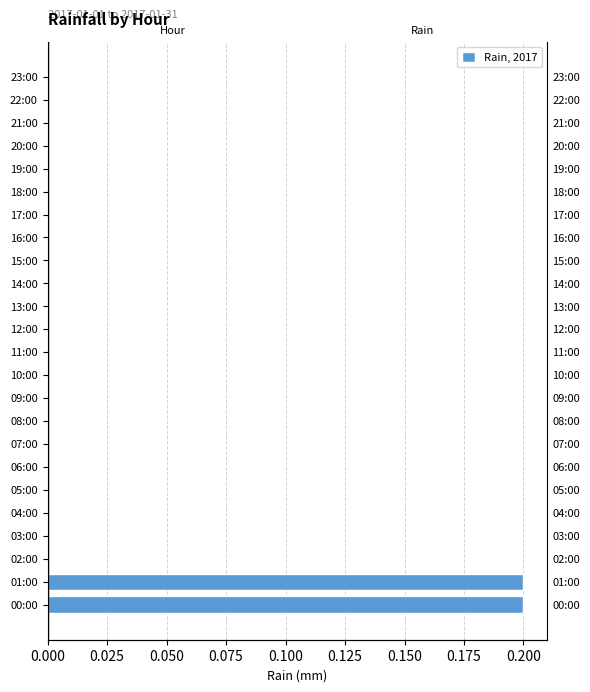

The chart shows a value of 0.0 at 21:00. True or false?

True